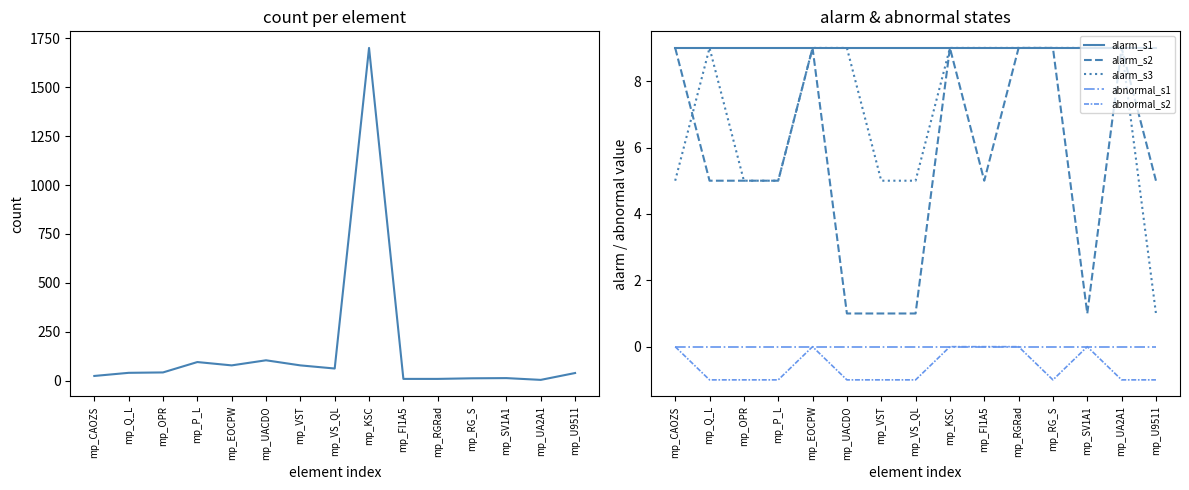

True or false: count has more than 1 points higher than both neighbors.

True